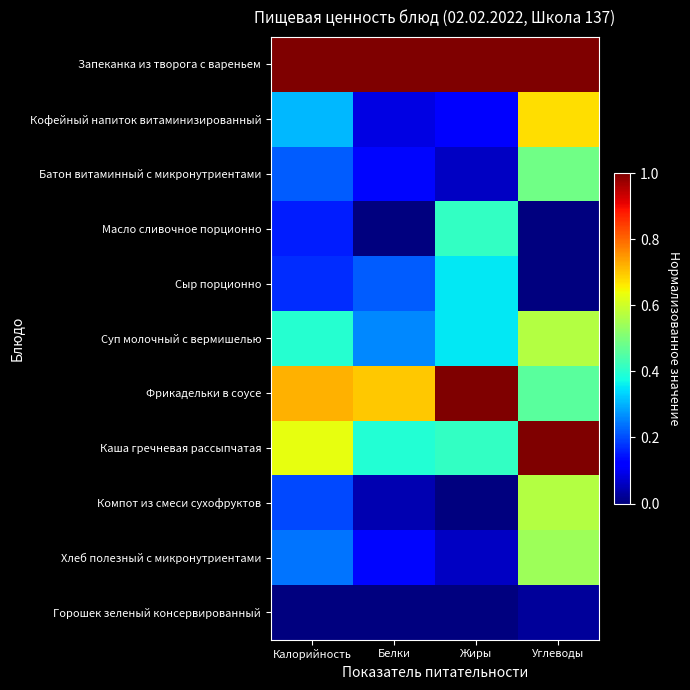

At Калорийность, list the series in order from largest to smallest.

Запеканка из творога с вареньем, Фрикадельки в соусе, Каша гречневая рассыпчатая, Суп молочный с вермишелью, Кофейный напиток витаминизированный, Хлеб полезный с микронутриентами, Батон витаминный с микронутриентами, Компот из смеси сухофруктов, Сыр порционно, Масло сливочное порционно, Горошек зеленый консервированный